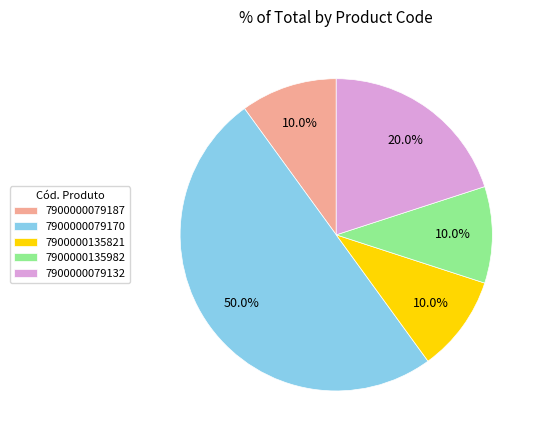

How many segments does this pie chart have?

5